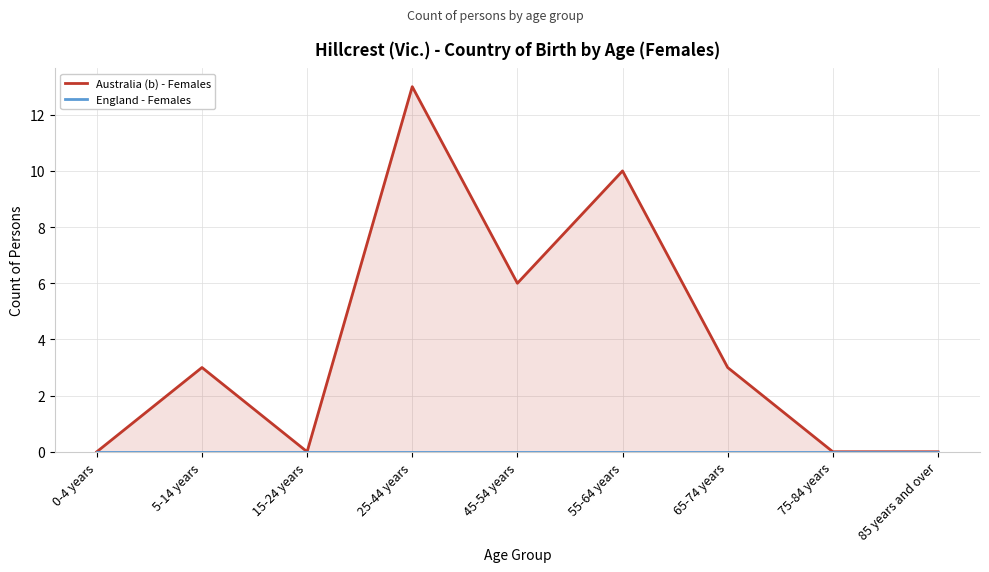

Reading left to right, what are all the values shown in this chart?

Australia (b) - Females: 0-4 years=0	5-14 years=3	15-24 years=0	25-44 years=13	45-54 years=6	55-64 years=10	65-74 years=3	75-84 years=0	85 years and over=0
England - Females: 0-4 years=0	5-14 years=0	15-24 years=0	25-44 years=0	45-54 years=0	55-64 years=0	65-74 years=0	75-84 years=0	85 years and over=0